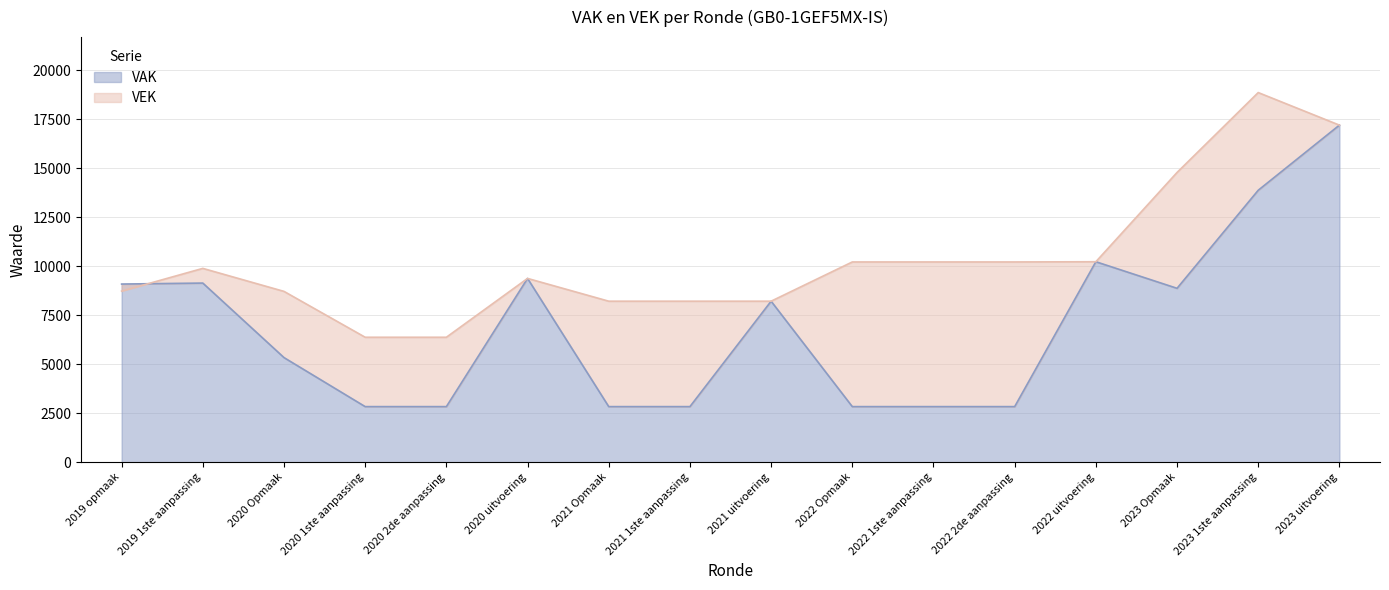

What is the highest value of the VEK series?

18852